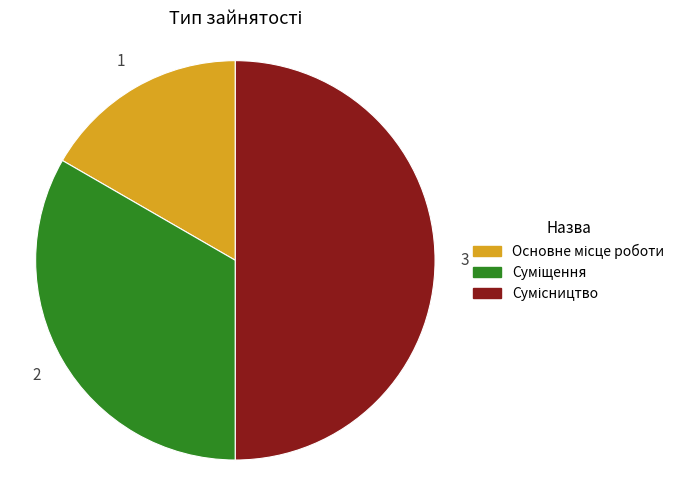

Is it true that Сумісництво is 50% of the pie?

True